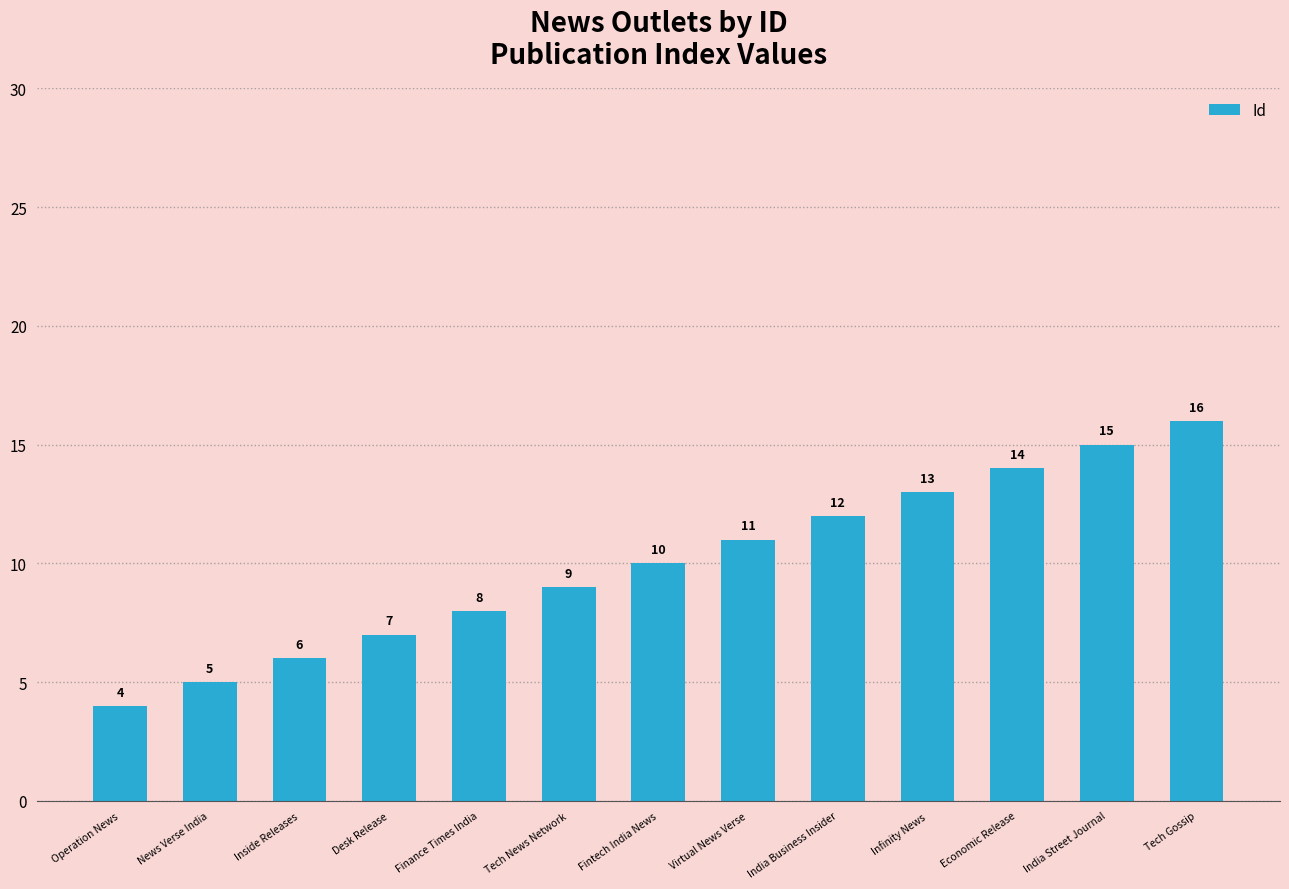

What is the greatest value displayed?

16